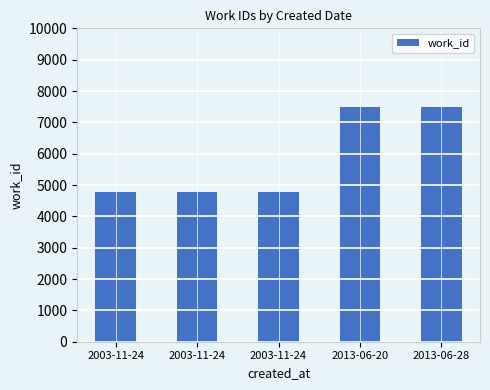

How many values exceed 4792?

2